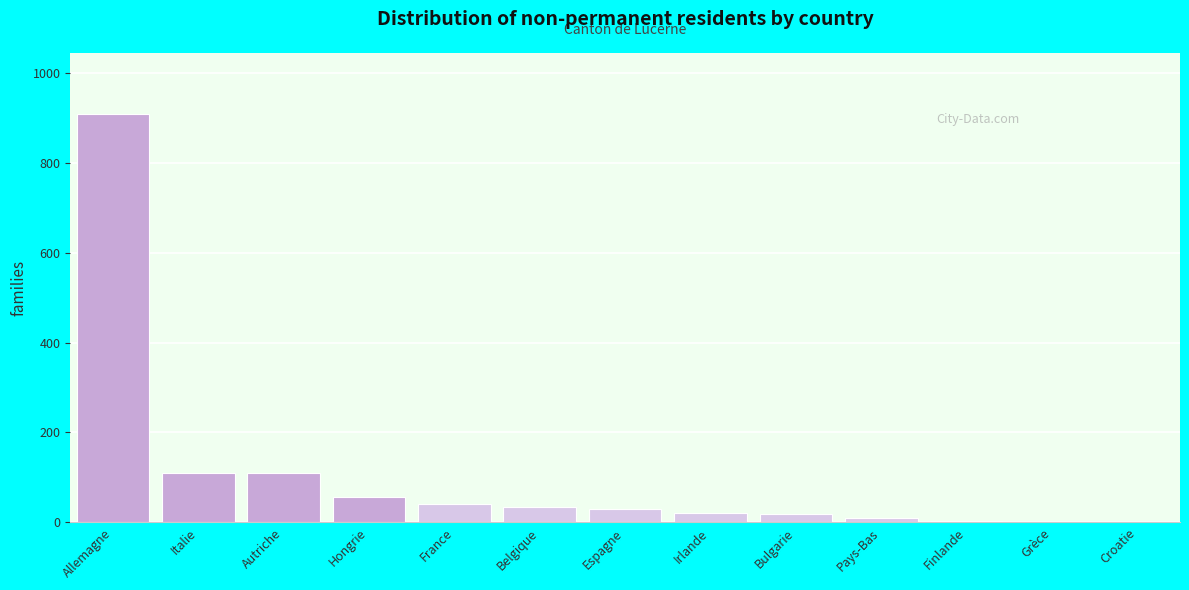

The chart shows a value of 40 at France. True or false?

True